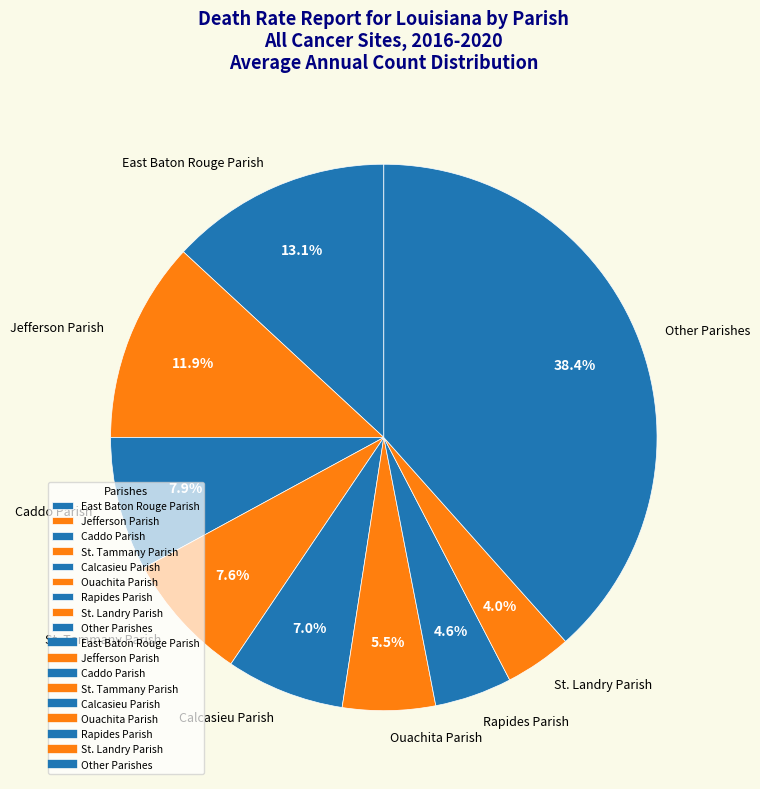

Does any single category account for the majority?

No